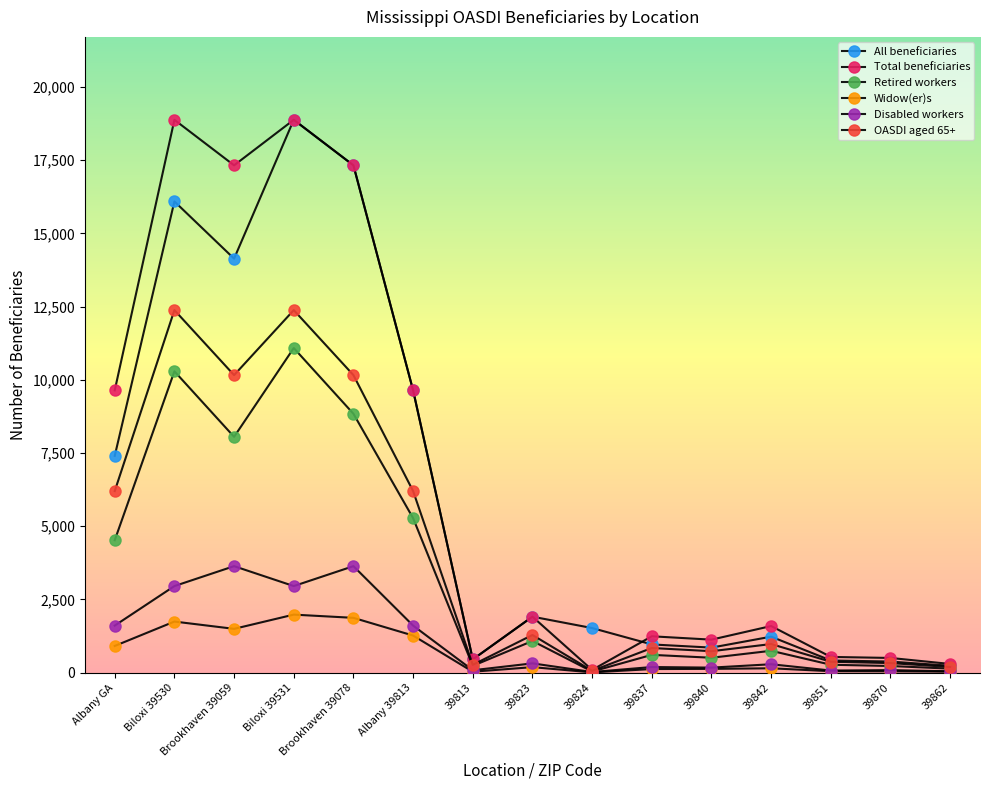

Reading right to left, transcribe all the data shown in this chart.

All beneficiaries: 39862=232	39870=377	39851=414	39842=1227	39840=853	39837=962	39824=1521	39823=1910	39813=450	Albany 39813=9640	Brookhaven 39078=17325	Biloxi 39531=18880	Brookhaven 39059=14138	Biloxi 39530=16092	Albany GA=7402
Total beneficiaries: 39862=295	39870=500	39851=535	39842=1590	39840=1125	39837=1240	39824=90	39823=1910	39813=450	Albany 39813=9640	Brookhaven 39078=17325	Biloxi 39531=18880	Brookhaven 39059=17325	Biloxi 39530=18880	Albany GA=9640
Retired workers: 39862=134	39870=225	39851=268	39842=745	39840=507	39837=606	39824=36	39823=1080	39813=230	Albany 39813=5275	Brookhaven 39078=8840	Biloxi 39531=11085	Brookhaven 39059=8052	Biloxi 39530=10291	Albany GA=4521
Widow(er)s: 39862=32	39870=43	39851=47	39842=147	39840=127	39837=121	39824=7	39823=186	39813=30	Albany 39813=1265	Brookhaven 39078=1870	Biloxi 39531=1980	Brookhaven 39059=1494	Biloxi 39530=1743	Albany GA=910
Disabled workers: 39862=45	39870=85	39851=70	39842=285	39840=170	39837=190	39824=20	39823=315	39813=80	Albany 39813=1605	Brookhaven 39078=3635	Biloxi 39531=2955	Brookhaven 39059=3635	Biloxi 39530=2955	Albany GA=1605
OASDI aged 65+: 39862=190	39870=325	39851=370	39842=975	39840=730	39837=840	39824=60	39823=1285	39813=265	Albany 39813=6200	Brookhaven 39078=10160	Biloxi 39531=12380	Brookhaven 39059=10160	Biloxi 39530=12380	Albany GA=6200